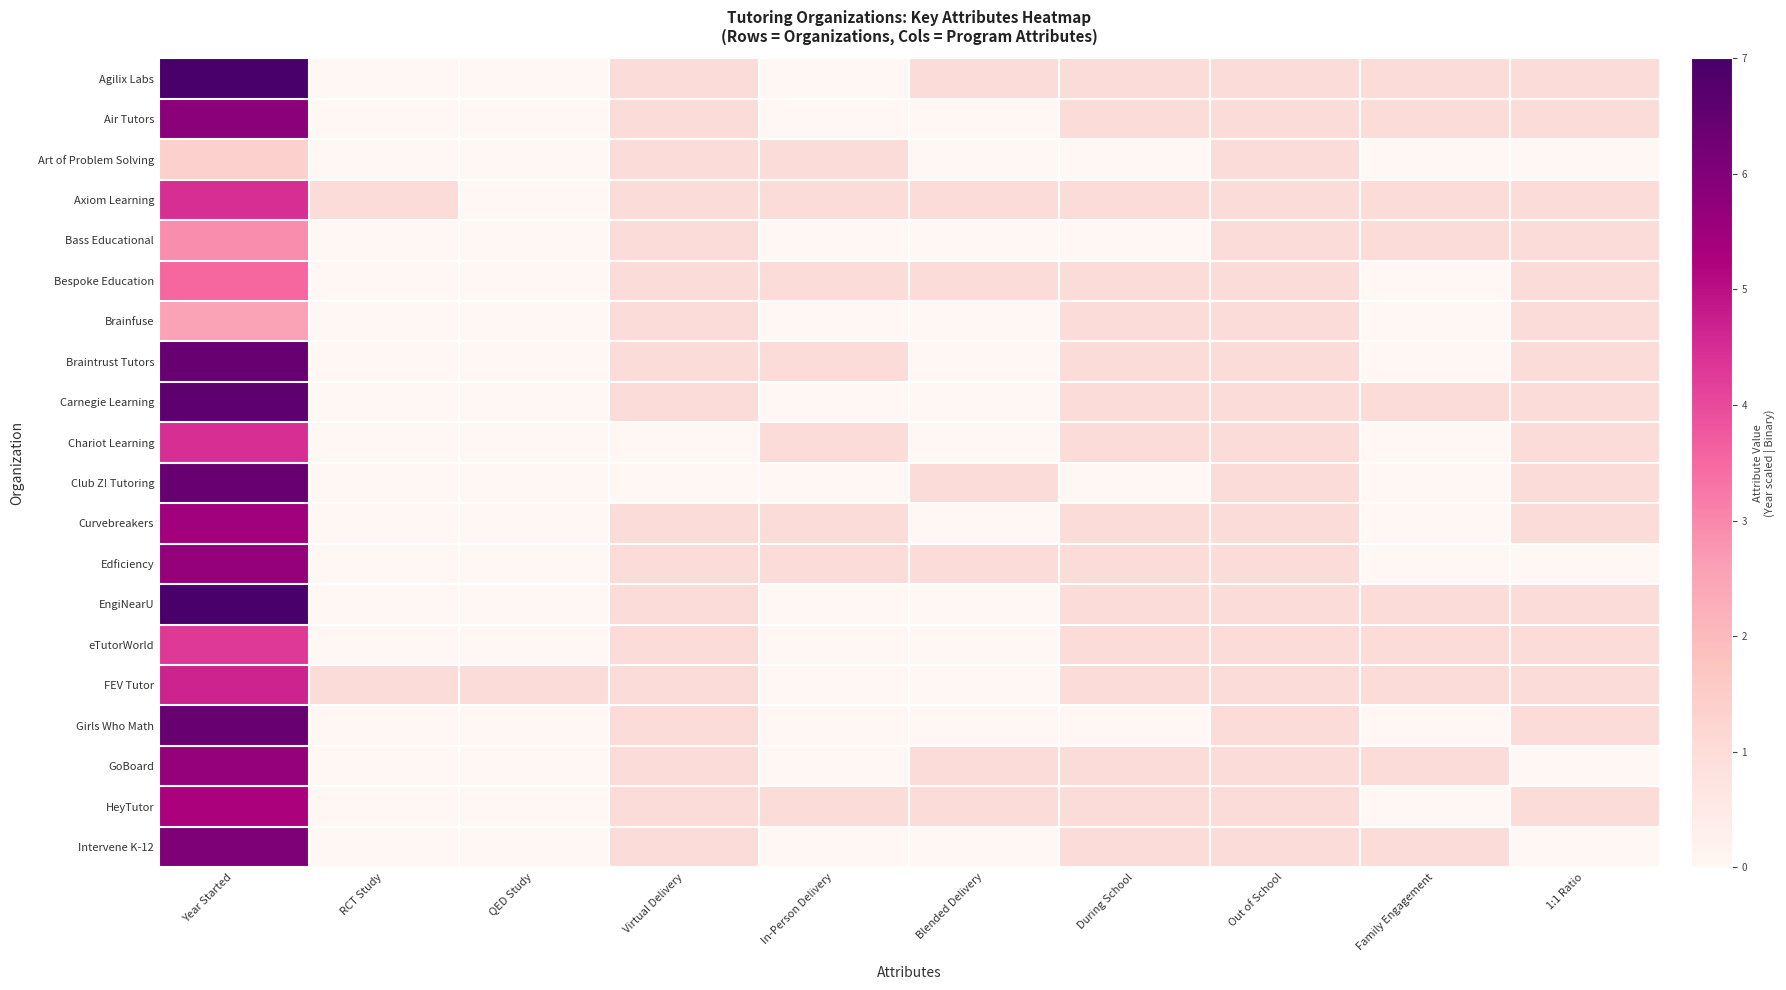

At how many categories does at least one series exceed 4?

1